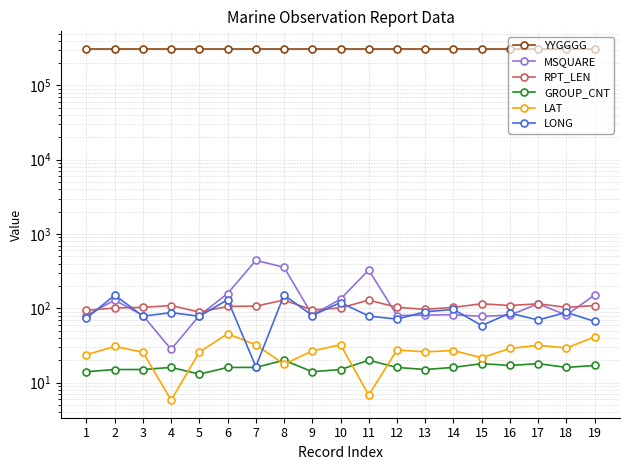

Between 13 and 19, which series saw the biggest shift?

MSQUARE